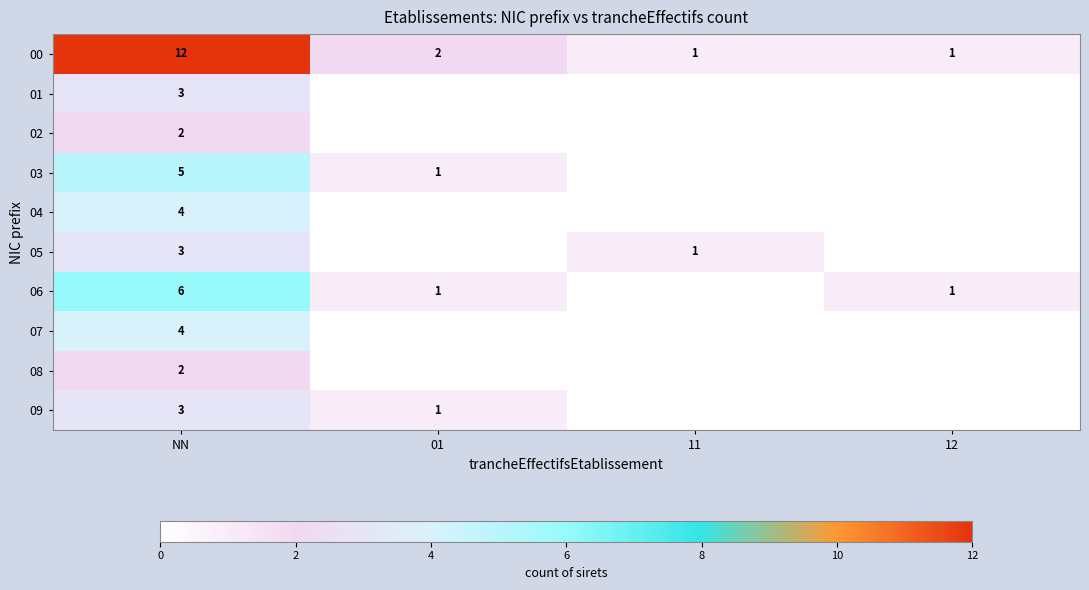

How many values in the 00 series are below 2?

2